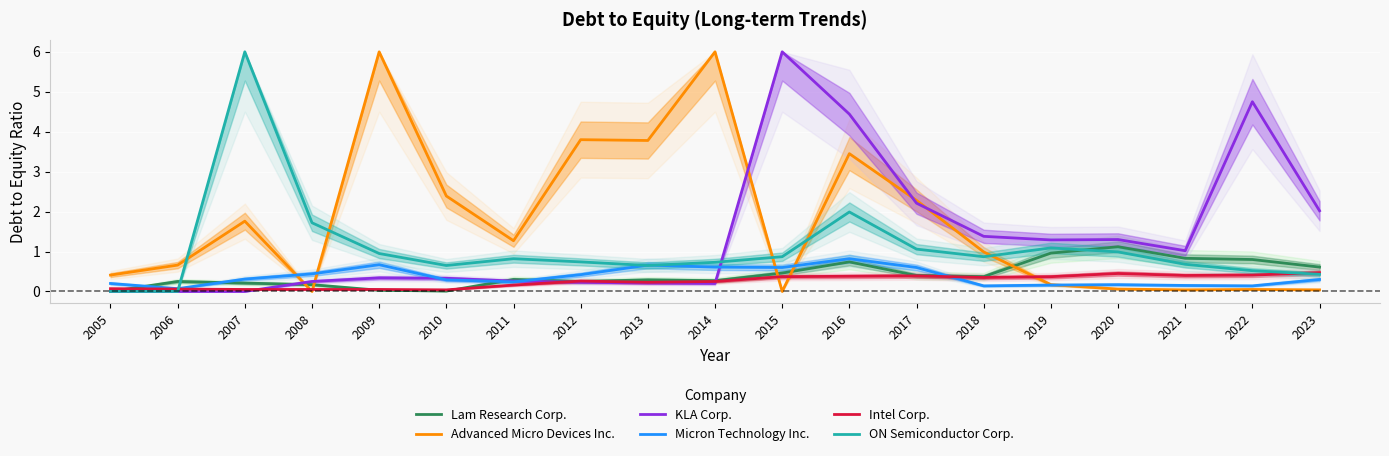

Which series ends up on top after the final intersection of Micron Technology Inc. and ON Semiconductor Corp.?

ON Semiconductor Corp.